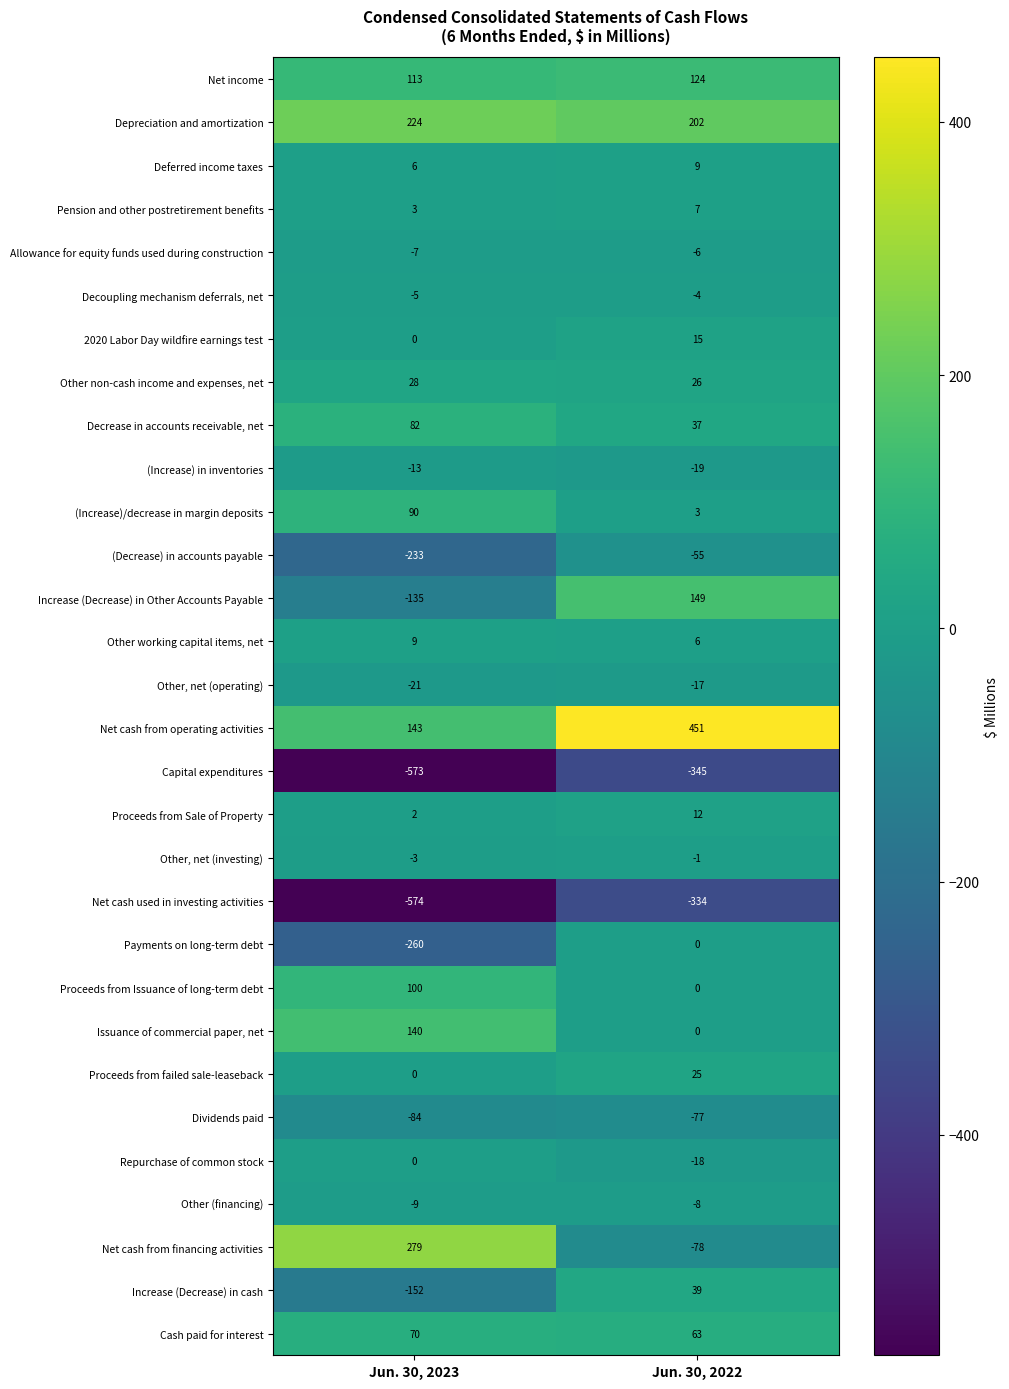

Read the Other non-cash income and expenses, net value at Jun. 30, 2022.

26